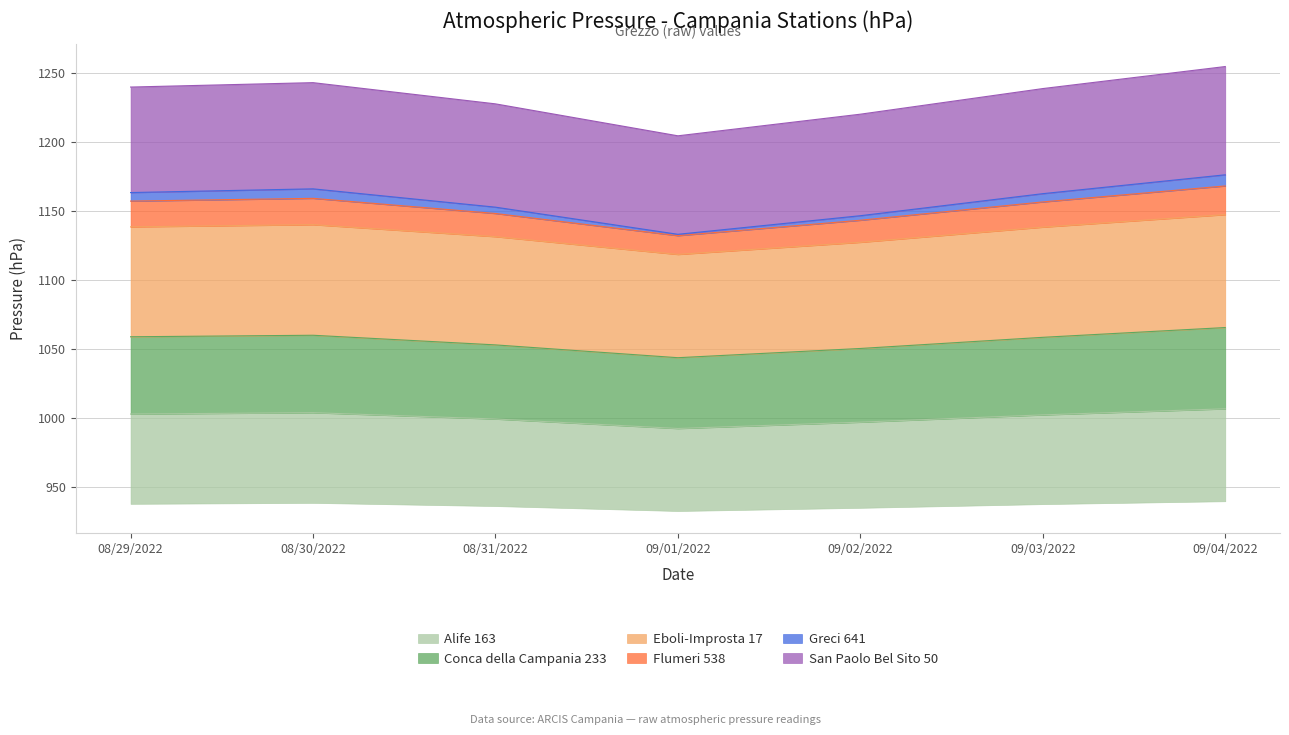

What is the minimum value shown in the chart?

992.2